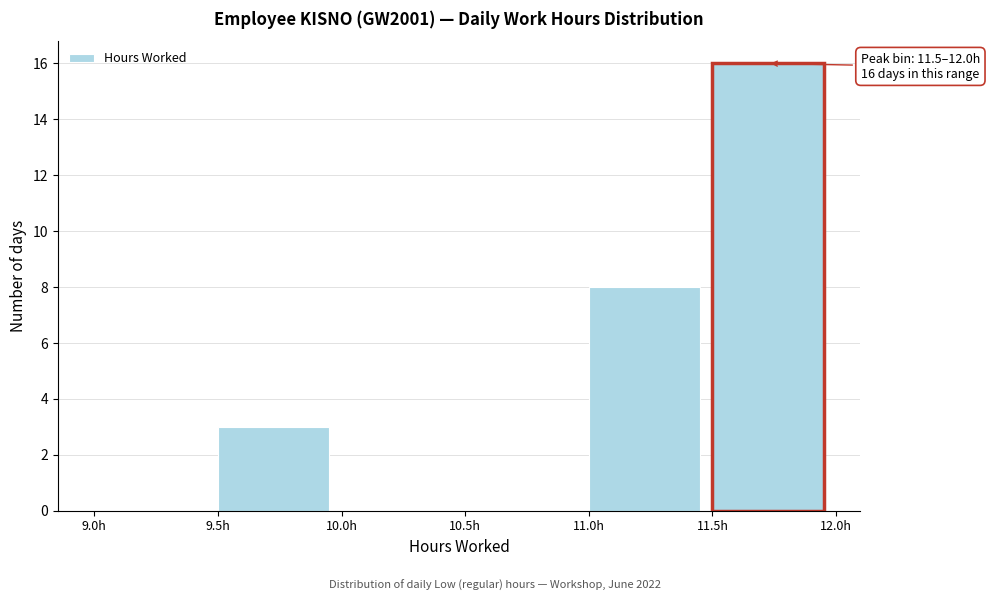

Which range on the x-axis has the tallest bar?

11.5 to 12.0